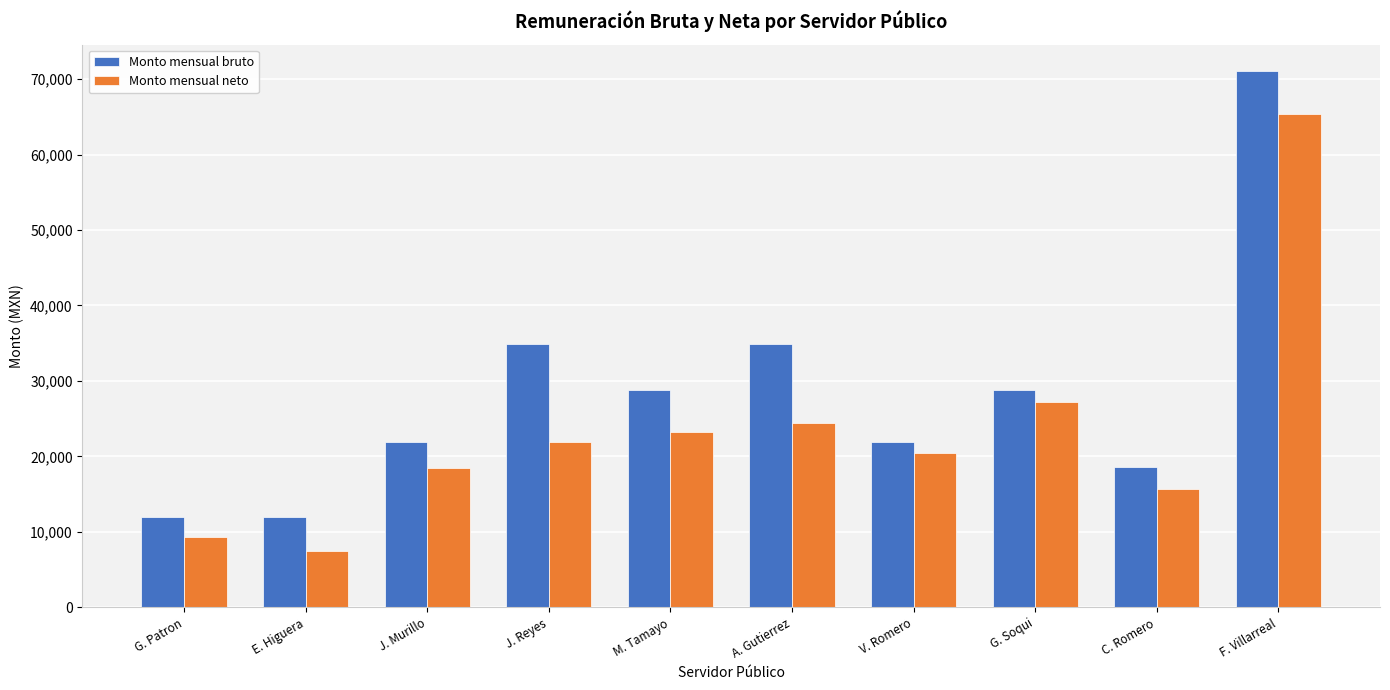

Is it true that Monto mensual bruto equals 45652.5 at J. Reyes?

False